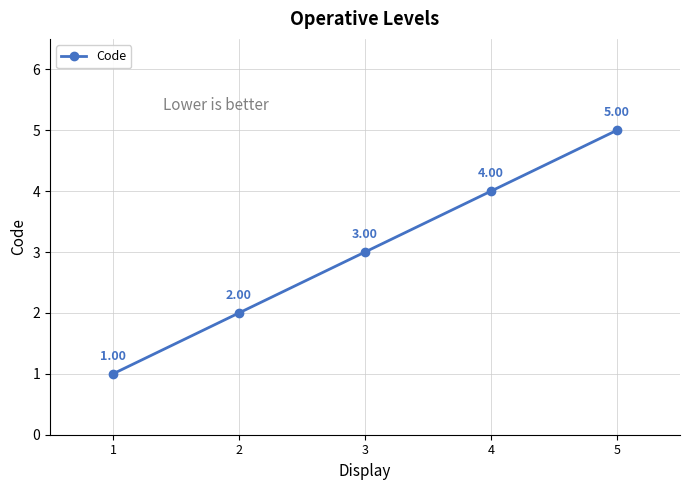

What is the change in value from 2 to 3?

+1